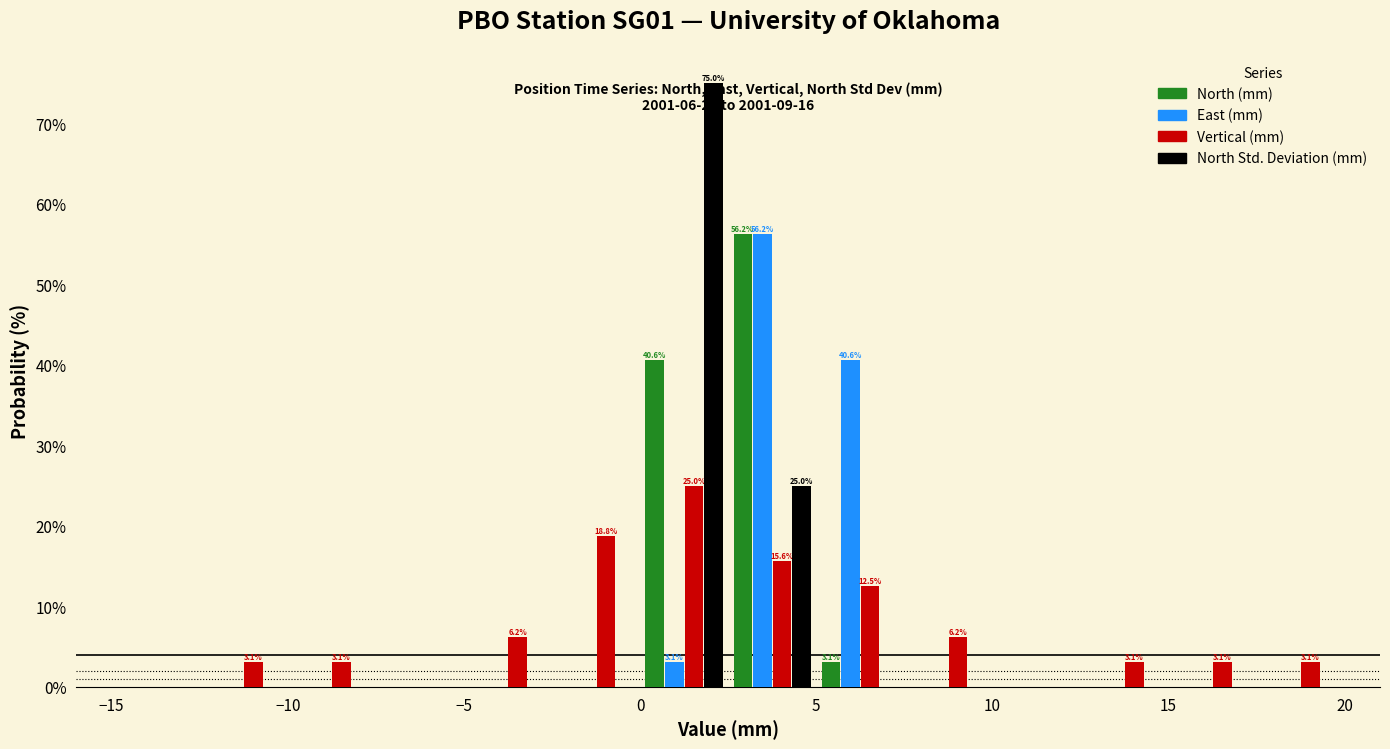

In the East (mm) series, which range on the x-axis has the tallest bar?

2.5 to 5.0